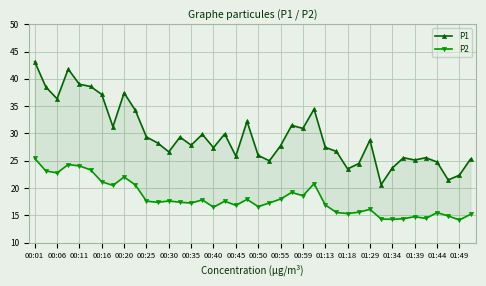

List the series in order of their peak value, highest first.

P1, P2